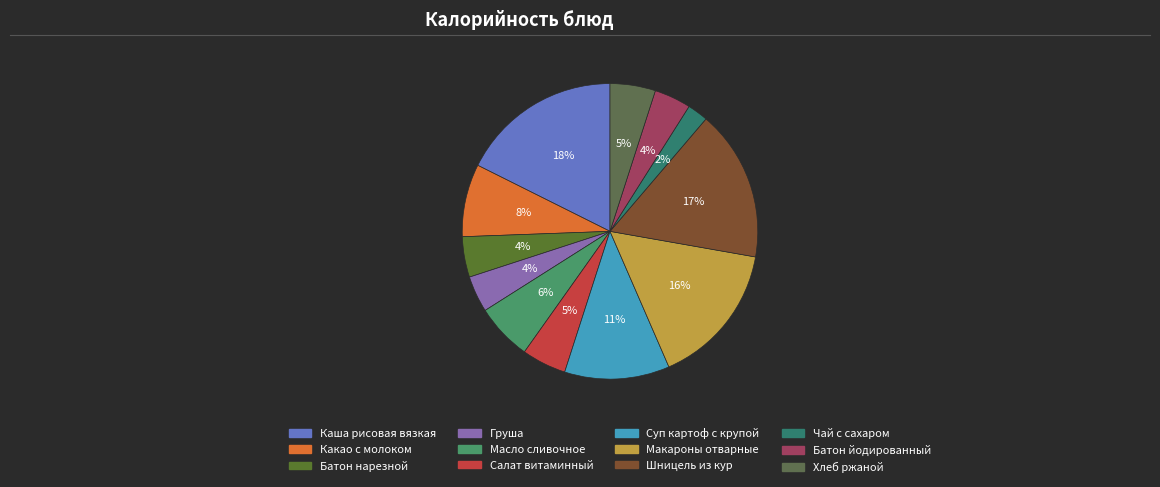

Combined, what portion of the pie is Суп картоф с крупой and Салат витаминный?

16.3%